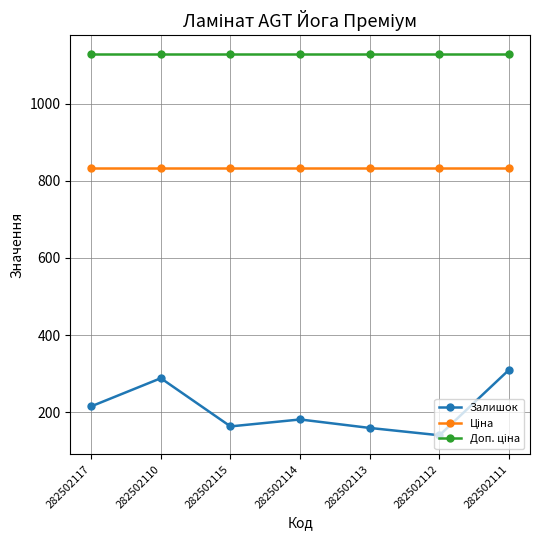

True or false: Залишок has a value of 181.0 at 282502114.

True